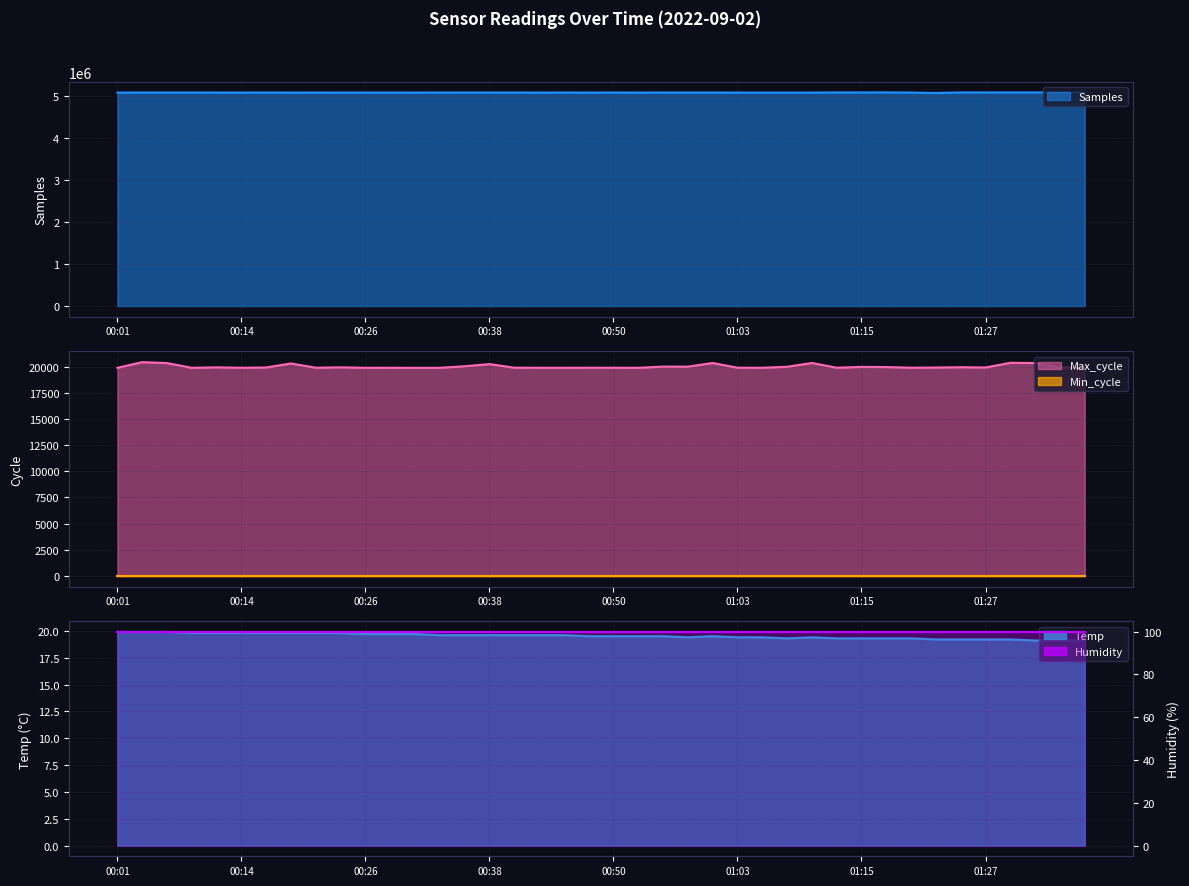

What is the maximum value shown in the chart?

5075985.0